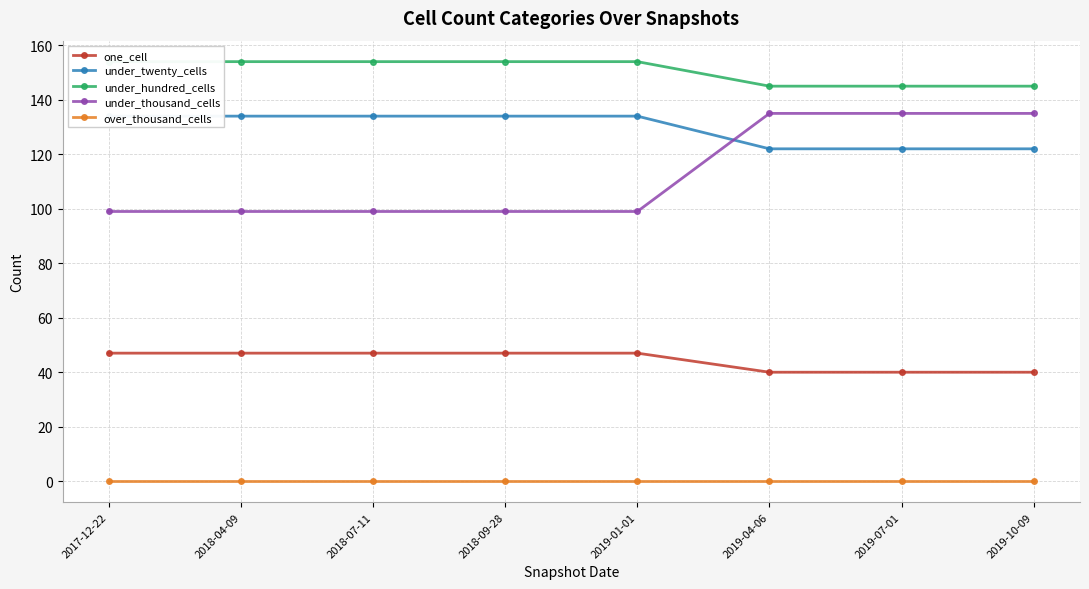

Reading left to right, what are all the values shown in this chart?

one_cell: 2017-12-22=47	2018-04-09=47	2018-07-11=47	2018-09-28=47	2019-01-01=47	2019-04-06=40	2019-07-01=40	2019-10-09=40
under_twenty_cells: 2017-12-22=134	2018-04-09=134	2018-07-11=134	2018-09-28=134	2019-01-01=134	2019-04-06=122	2019-07-01=122	2019-10-09=122
under_hundred_cells: 2017-12-22=154	2018-04-09=154	2018-07-11=154	2018-09-28=154	2019-01-01=154	2019-04-06=145	2019-07-01=145	2019-10-09=145
under_thousand_cells: 2017-12-22=99	2018-04-09=99	2018-07-11=99	2018-09-28=99	2019-01-01=99	2019-04-06=135	2019-07-01=135	2019-10-09=135
over_thousand_cells: 2017-12-22=0	2018-04-09=0	2018-07-11=0	2018-09-28=0	2019-01-01=0	2019-04-06=0	2019-07-01=0	2019-10-09=0